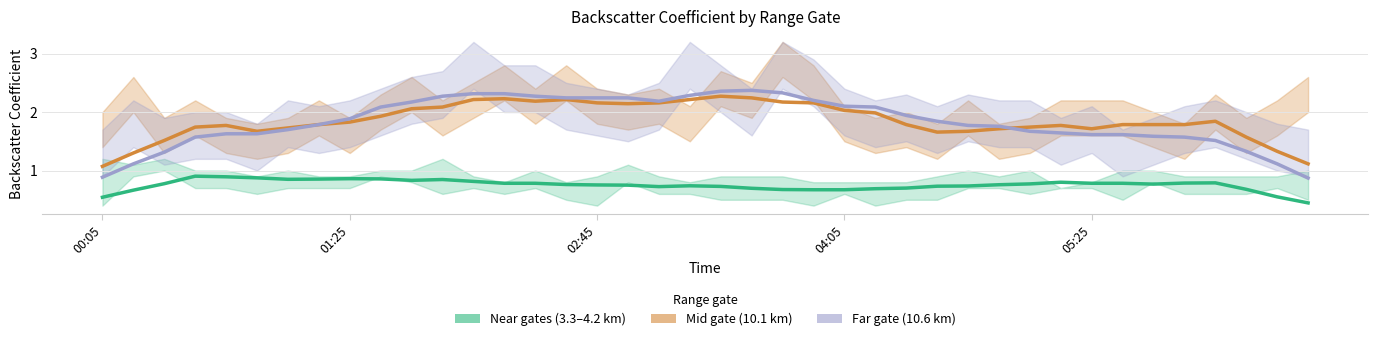

What is the average value of the Mid gate (10.1 km) series?

1.9